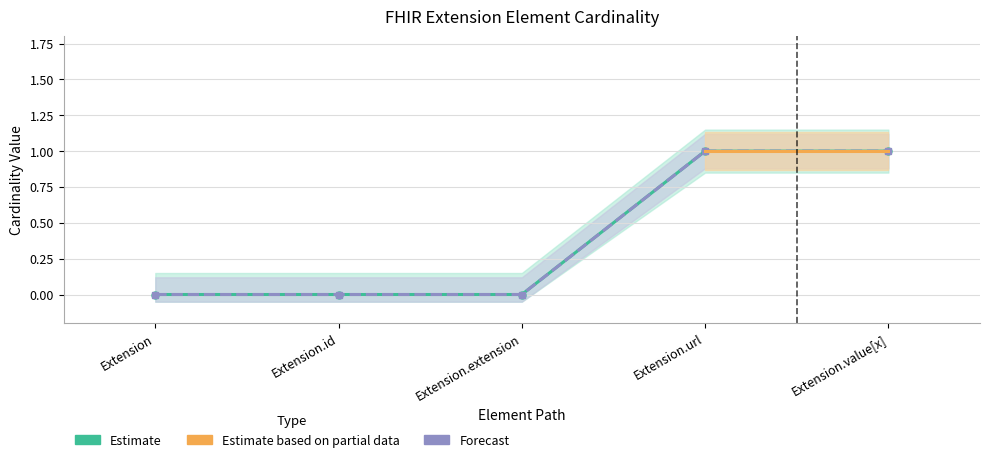

What is the label of the 1st point from the right?

Extension.value[x]